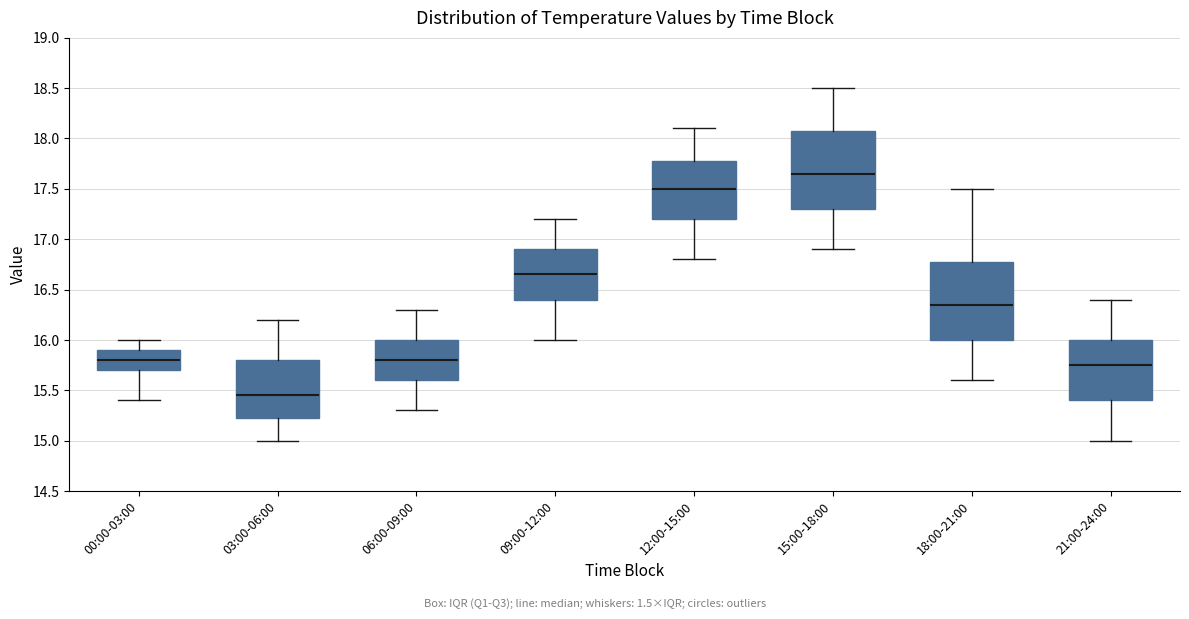

Which box's median line is the lowest?

03:00-06:00